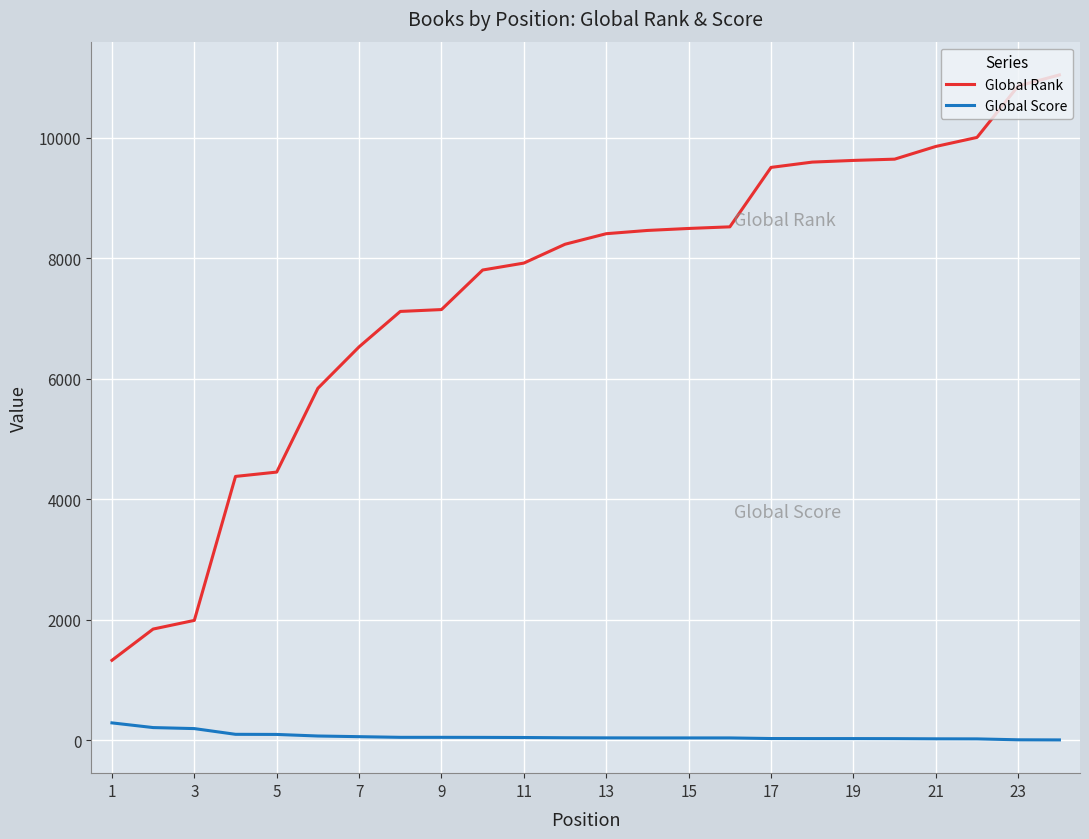

List the series in order of their peak value, lowest first.

Global Score, Global Rank